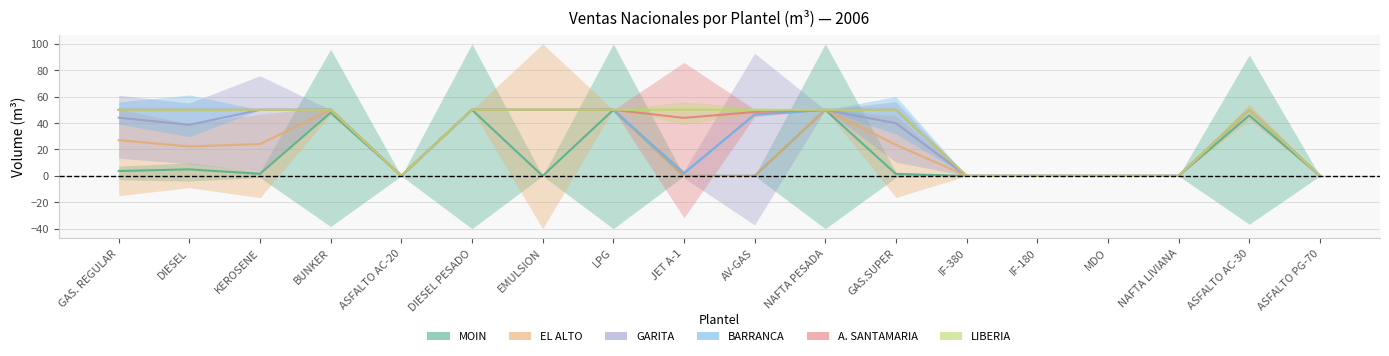

Between JET A-1 and LPG, which is larger?

LPG